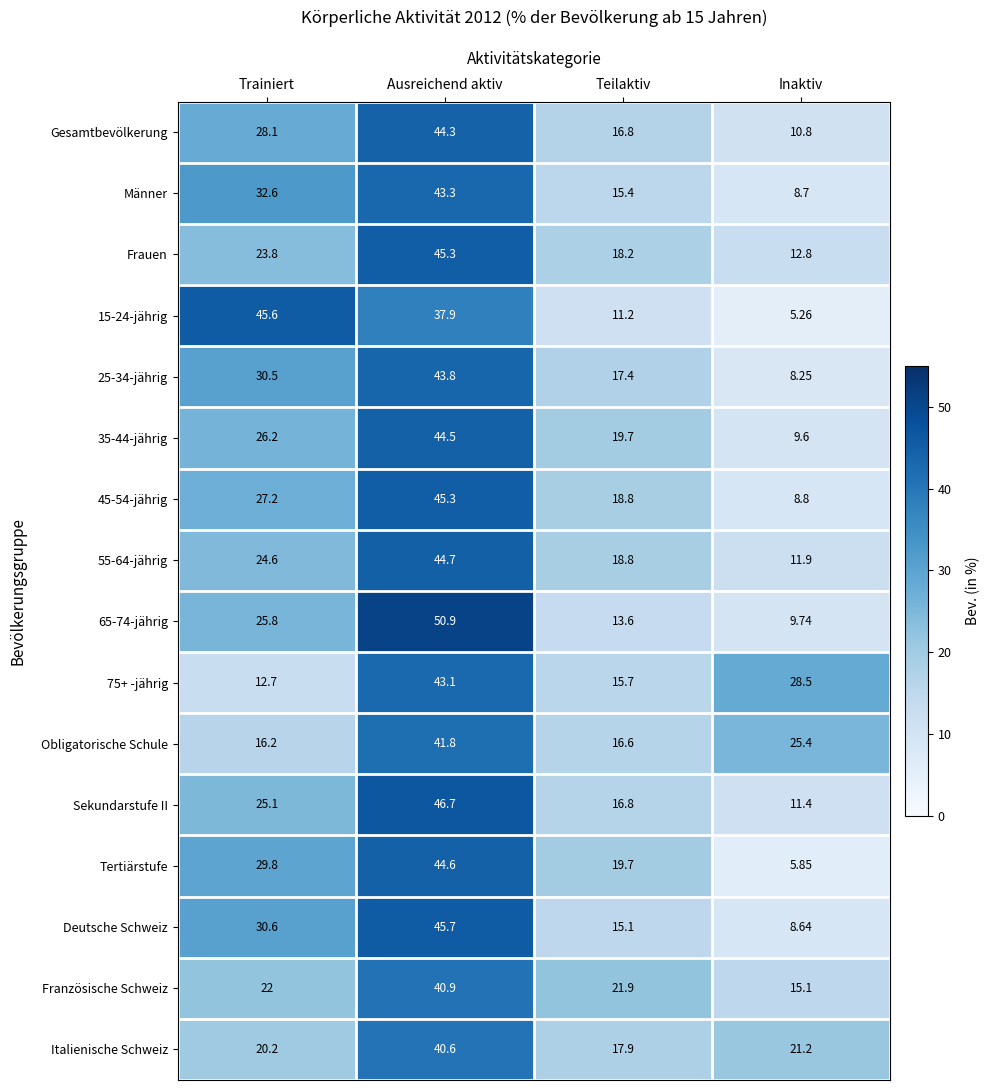

At which label does Deutsche Schweiz first exceed 30?

Trainiert